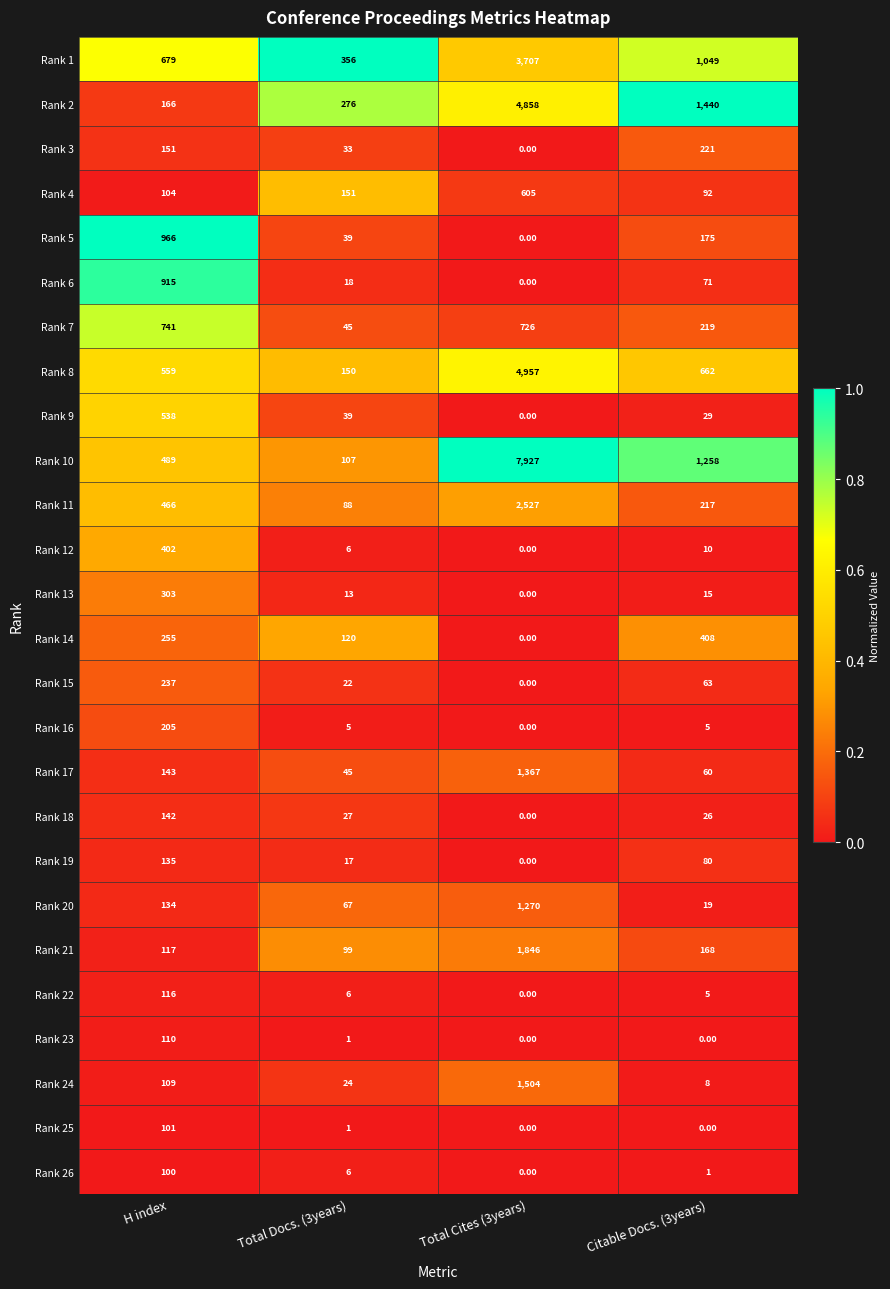

How many data points does each series have?

4